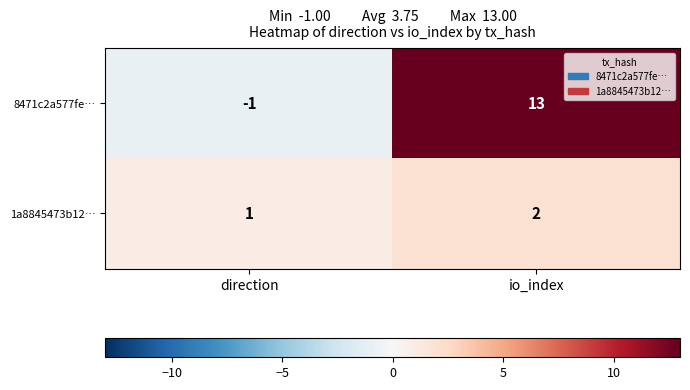

At how many categories does at least one series exceed 0?

2